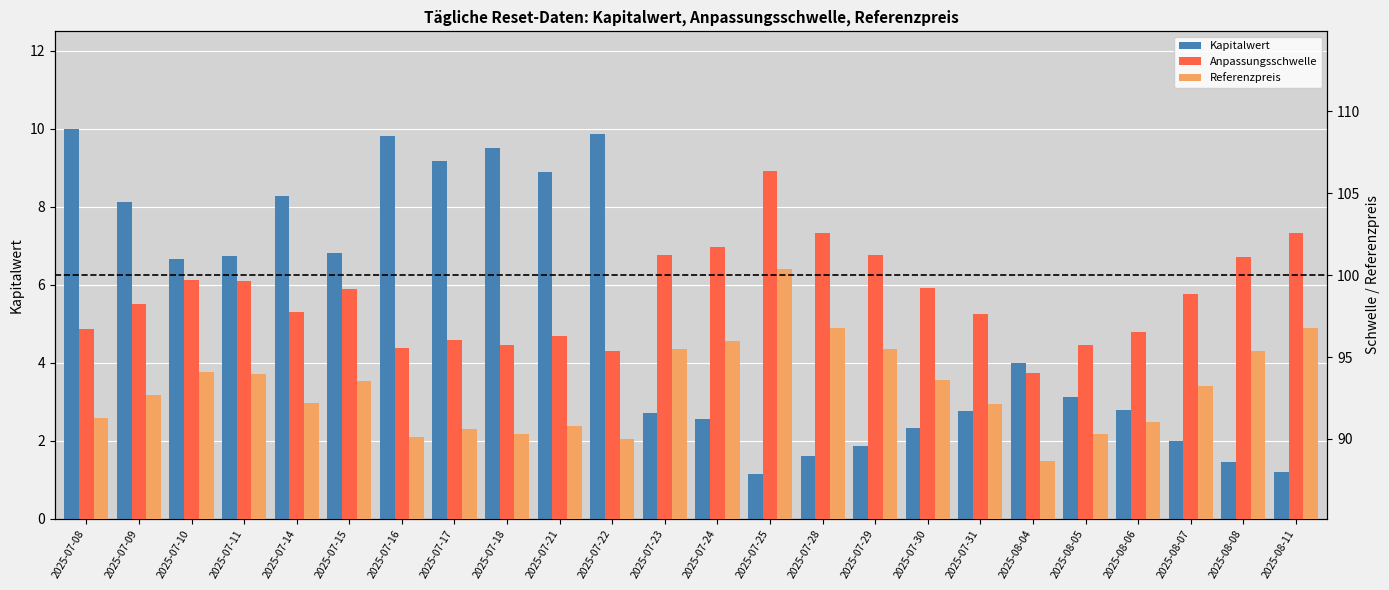

Rank the categories by Anpassungsschwelle value from highest to lowest.

2025-07-25, 2025-07-28, 2025-08-11, 2025-07-24, 2025-07-23, 2025-07-29, 2025-08-08, 2025-07-10, 2025-07-11, 2025-07-30, 2025-07-15, 2025-08-07, 2025-07-09, 2025-07-14, 2025-07-31, 2025-07-08, 2025-08-06, 2025-07-21, 2025-07-17, 2025-07-18, 2025-08-05, 2025-07-16, 2025-07-22, 2025-08-04